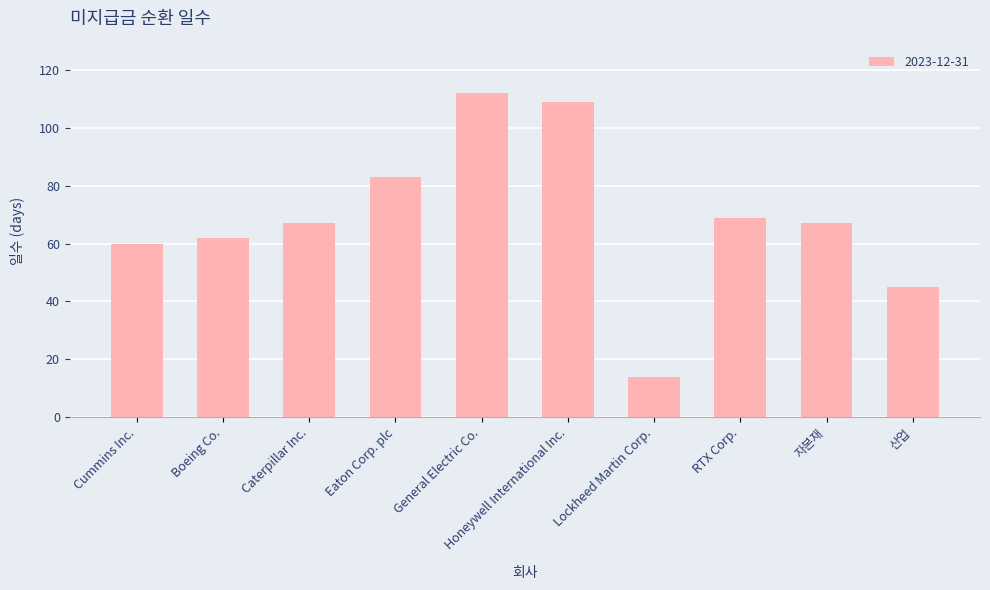

The value at General Electric Co. is 112. True or false?

True